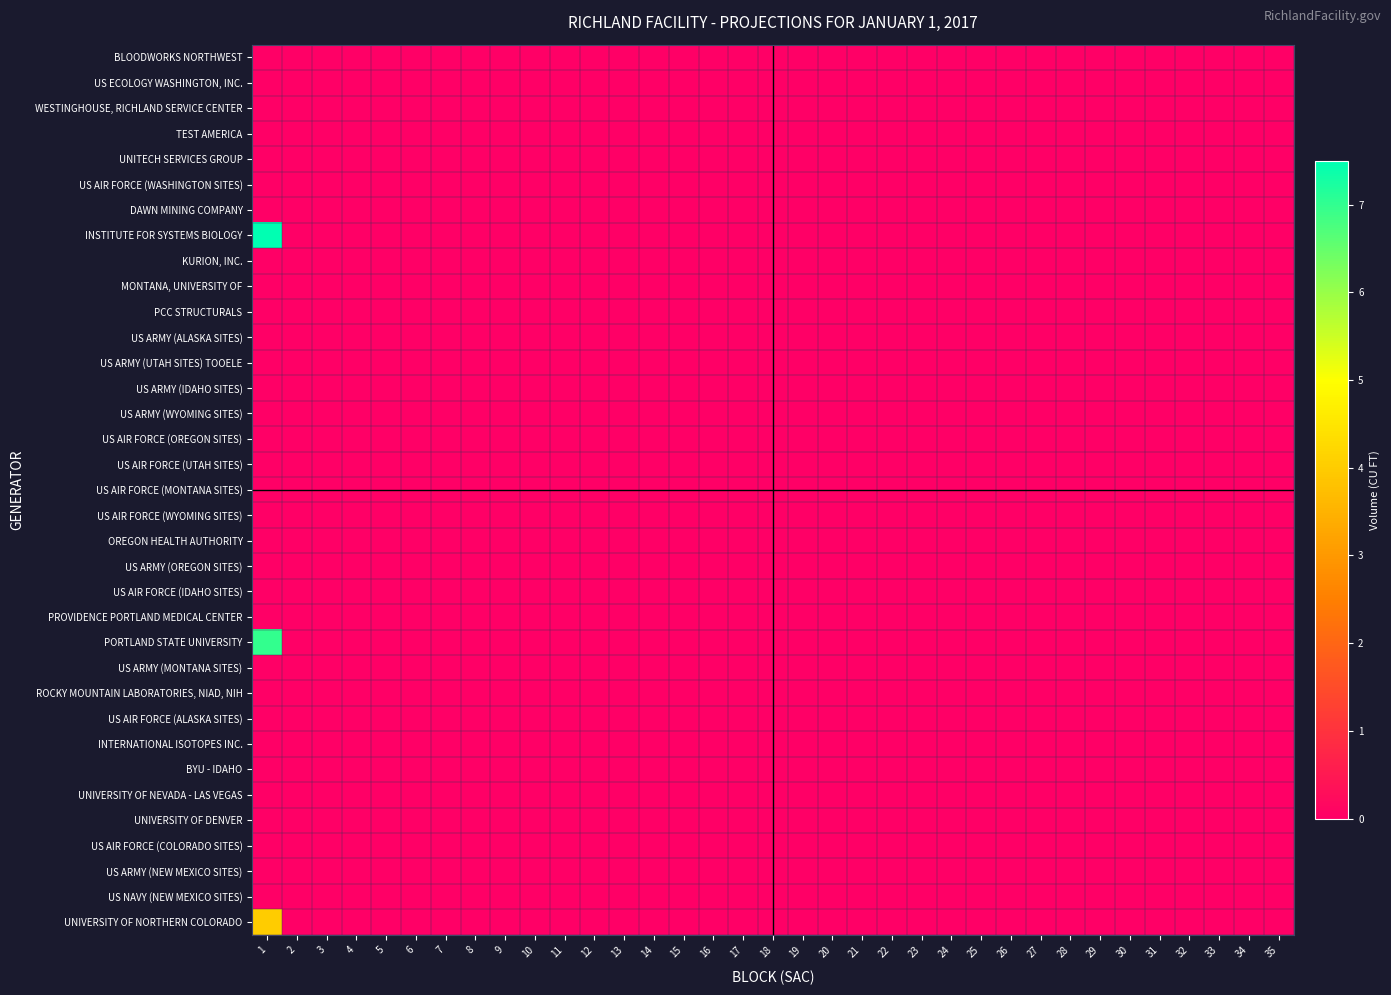

How many series are shown in this chart?

35